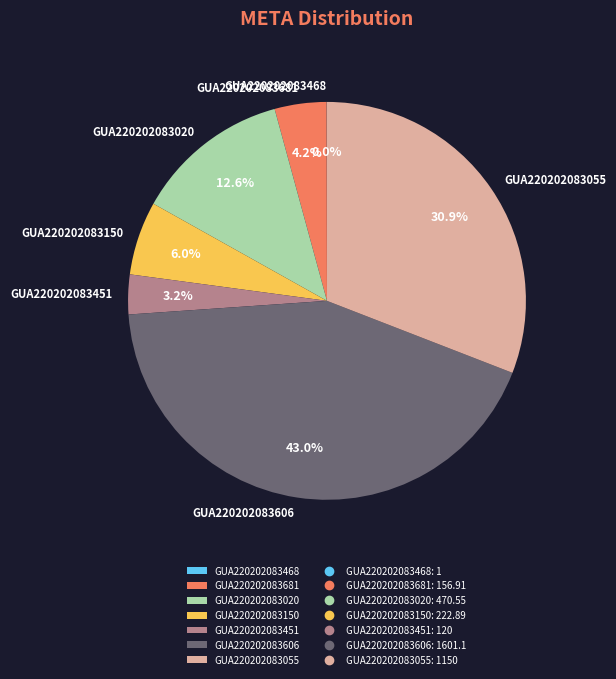

To the nearest percent, what is the combined percentage of GUA220202083055 and GUA220202083451?

34%